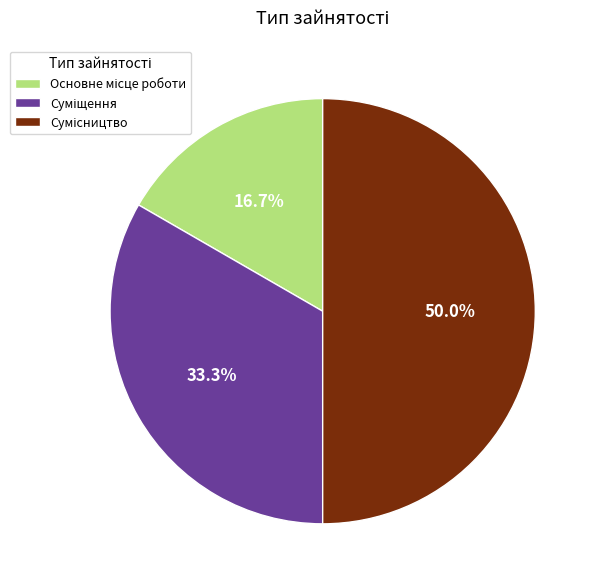

Is there any slice that represents more than half of the pie?

No